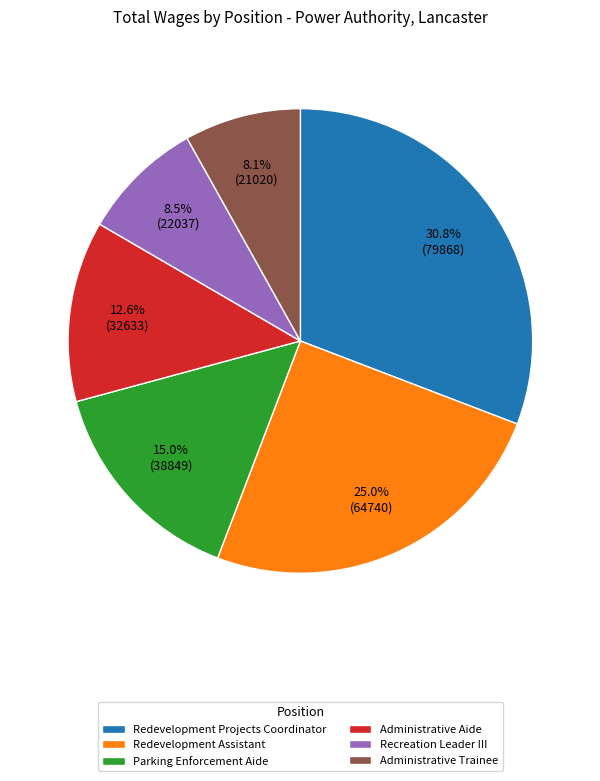

To the nearest percent, what is the difference between the largest and smallest slice percentages?

23%